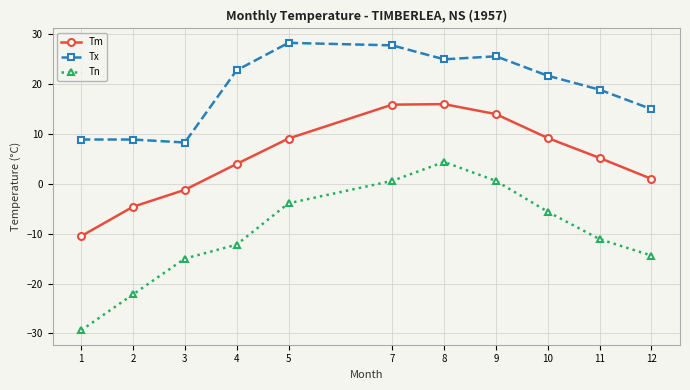

At 3, list the series in order from smallest to largest.

Tn, Tm, Tx